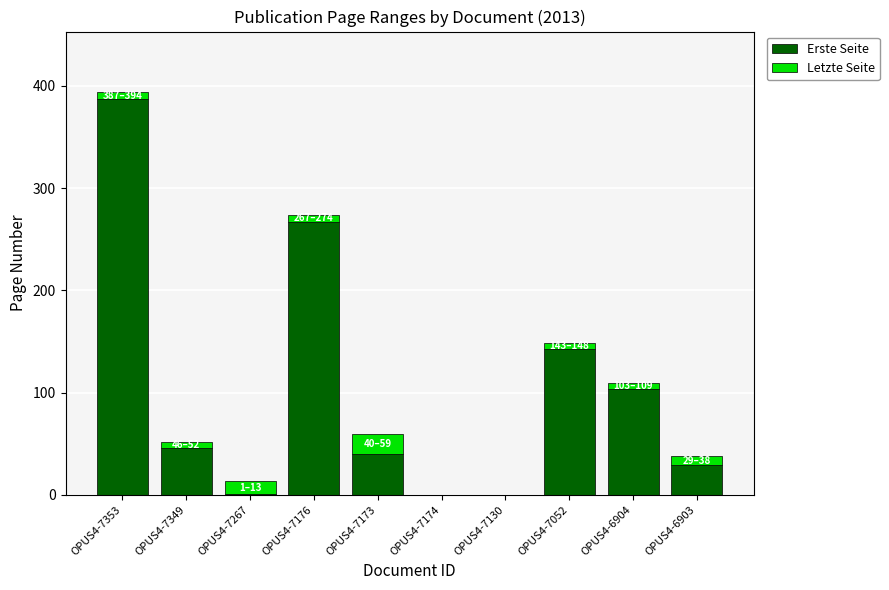

Which category has the highest value in the Erste Seite series?

OPUS4-7353